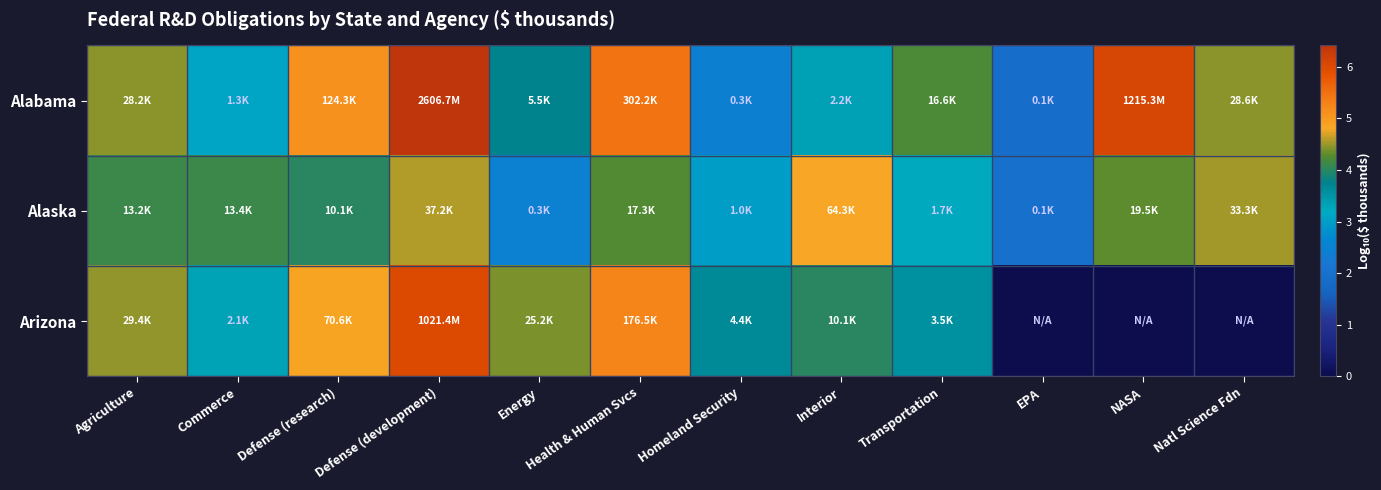

Between Commerce and Interior, which is larger?

Interior